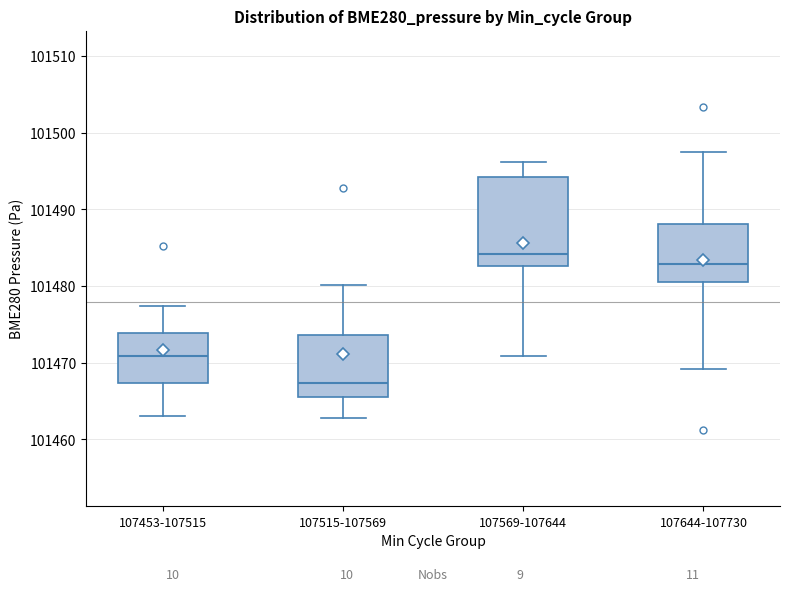

Where does the median line of the box for 107515-107569 sit on the y-axis? The values are not printed on the chart, so give them approximately, as read against the axis.

101467